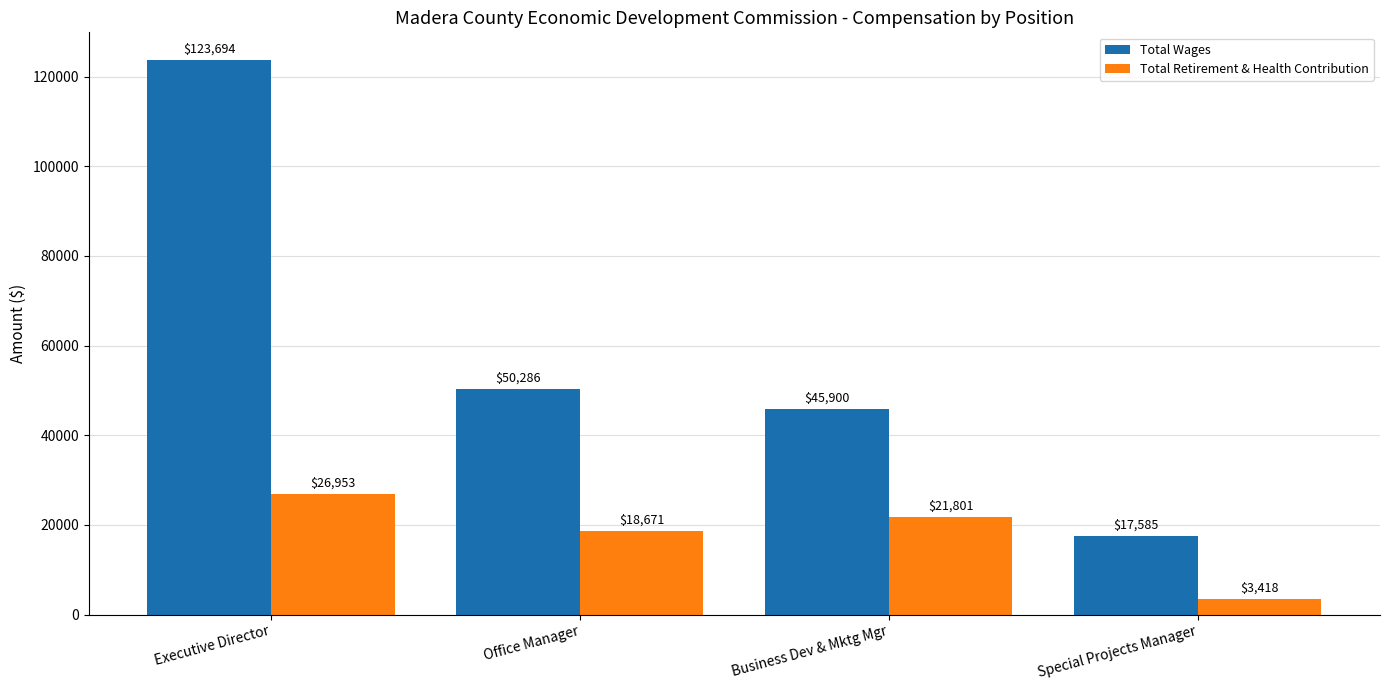

What is the total value across all series at Office Manager?

68957